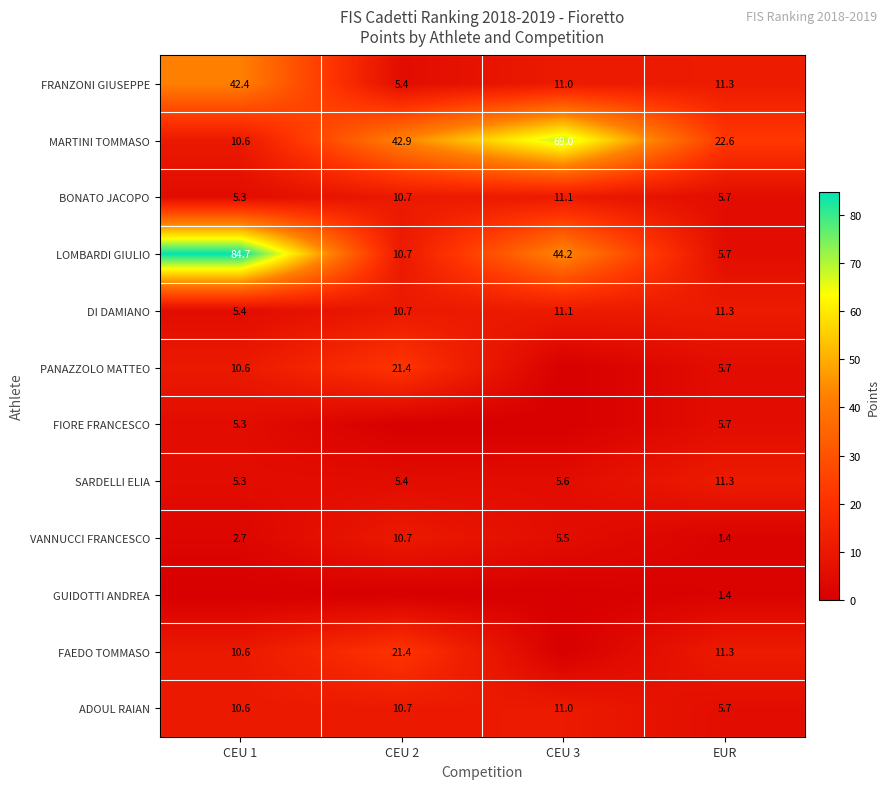

At which label is LOMBARDI GIULIO closest to 45?

CEU 3